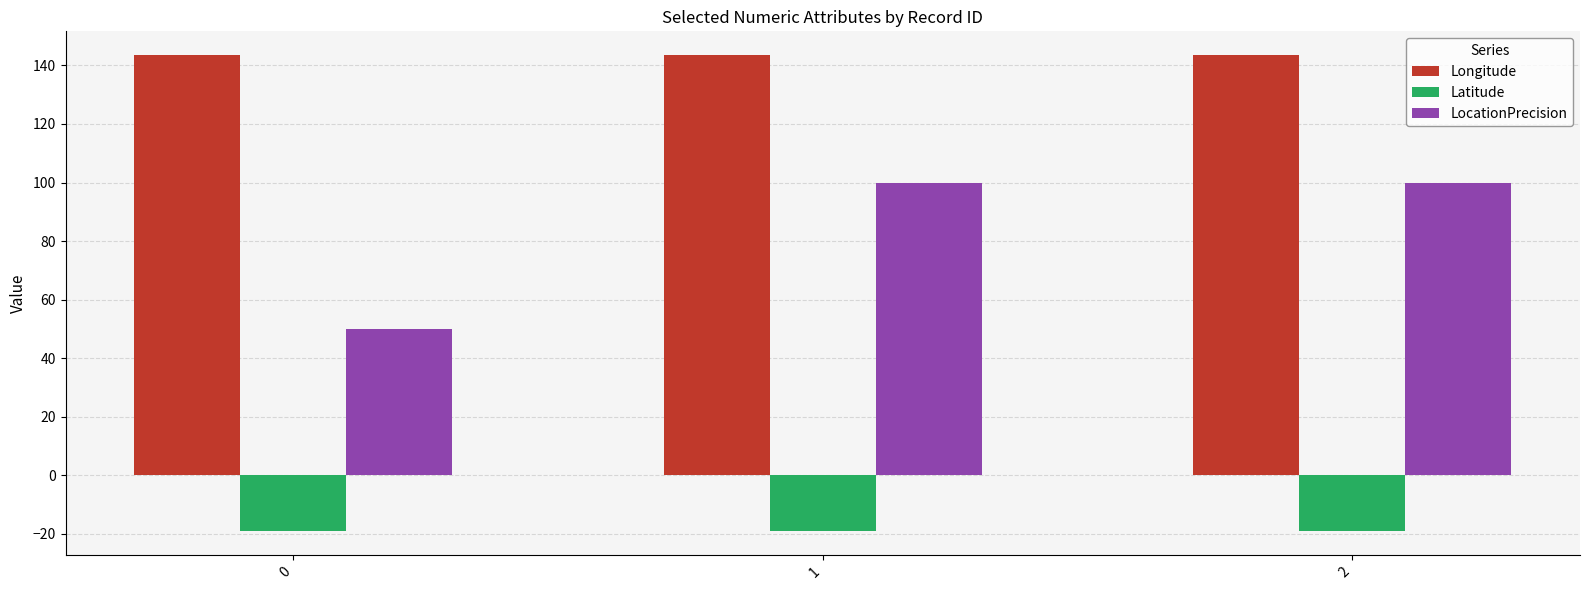

What is the minimum value for Longitude?

143.5